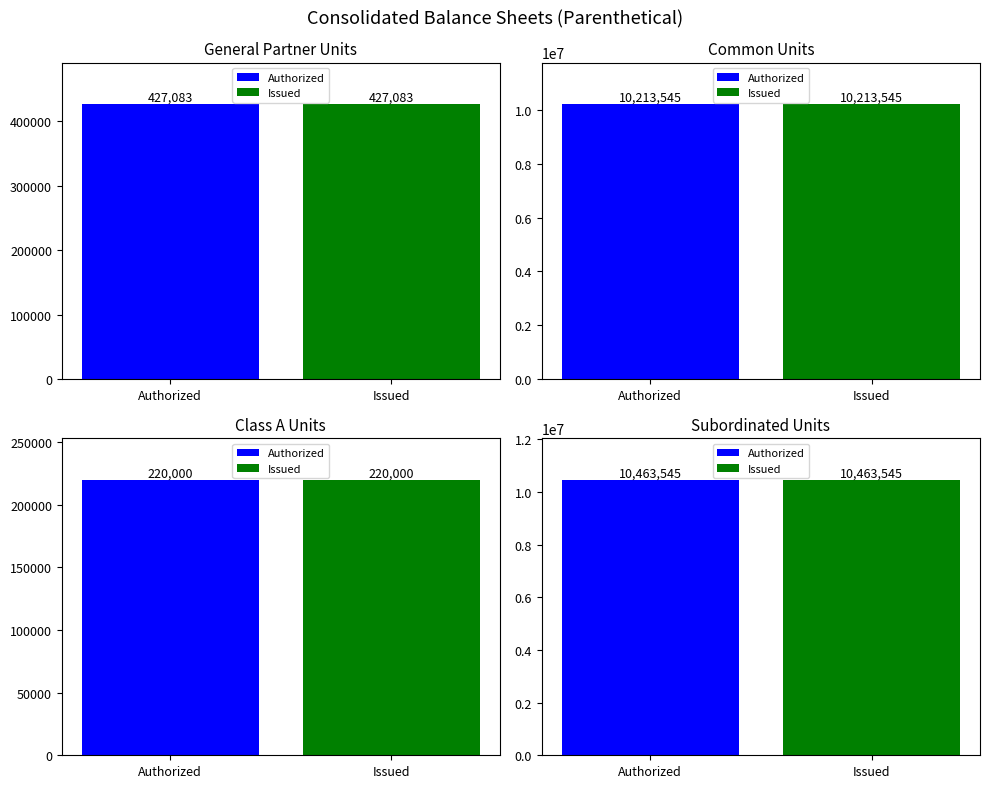

Reading right to left, what are all the values shown in this chart?

General Partner Units: Issued=427083	Authorized=427083
Common Units: Issued=10213545	Authorized=10213545
Class A Units: Issued=220000	Authorized=220000
Subordinated Units: Issued=10463545	Authorized=10463545